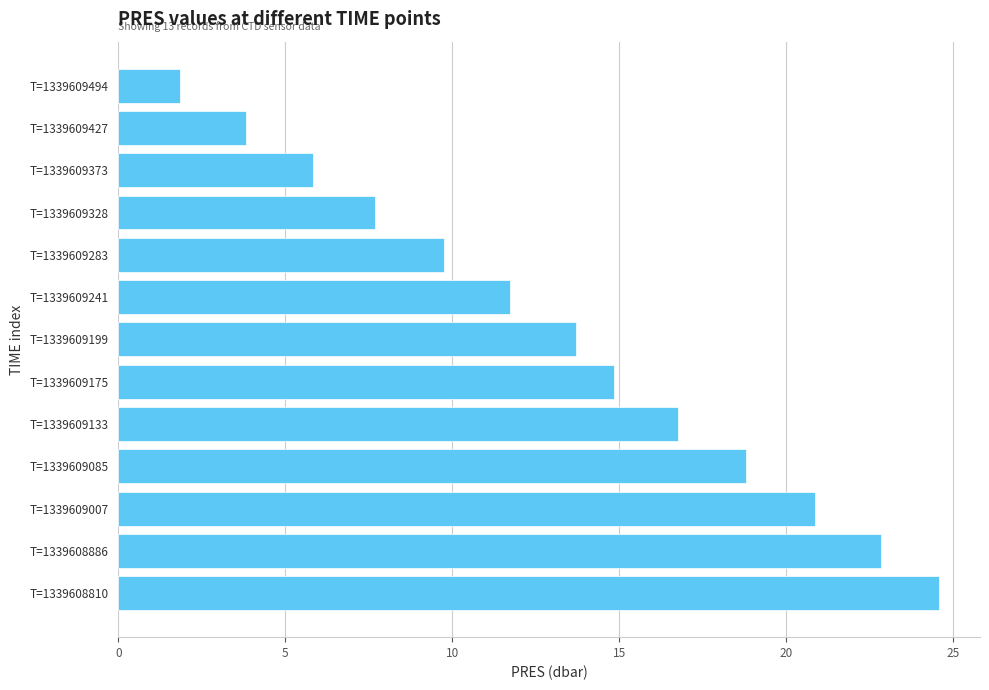

How many series are shown in this chart?

1